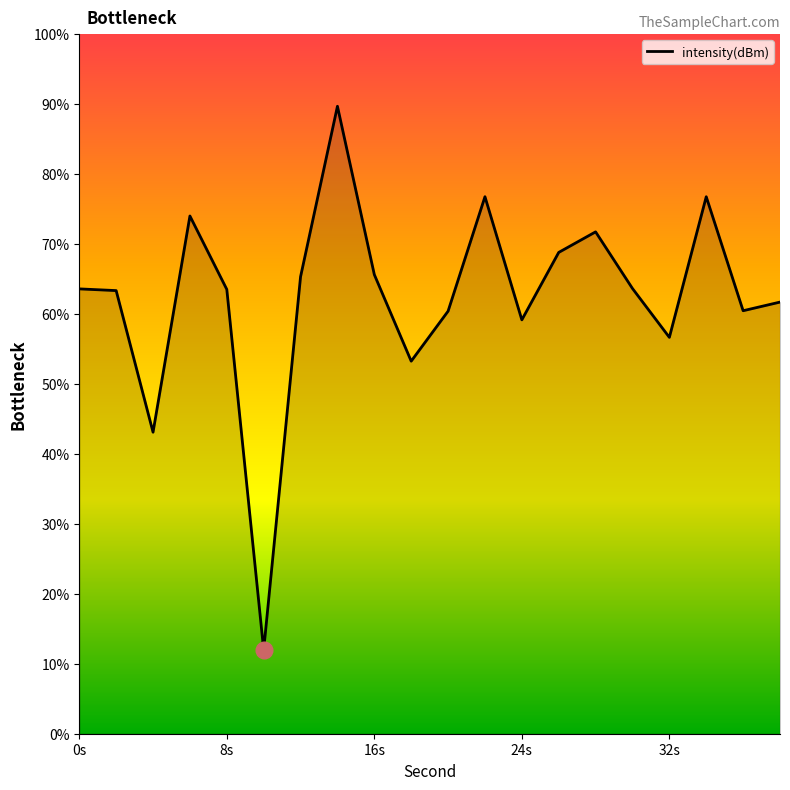

What is the difference between the maximum and minimum values?

77.7